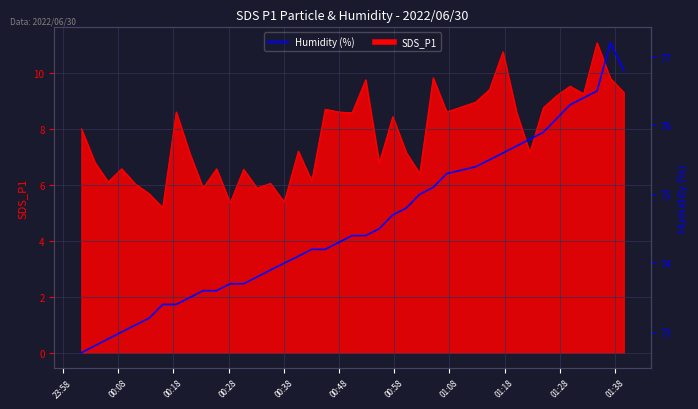

Is it true that the value at 36 is 30.4?

False